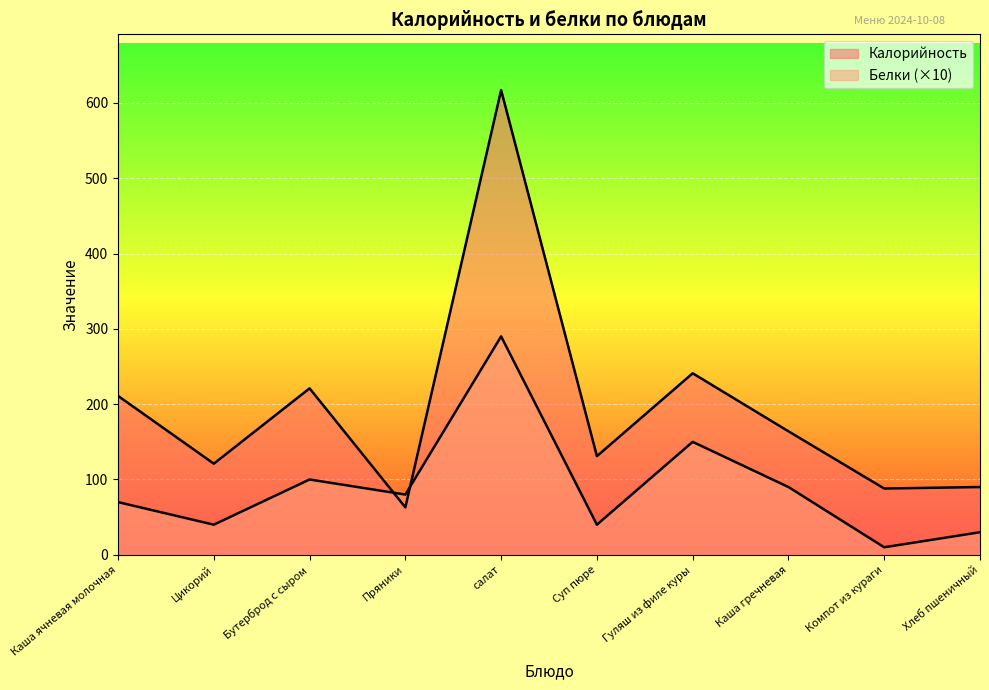

Which series has the largest range (max minus min)?

Калорийность